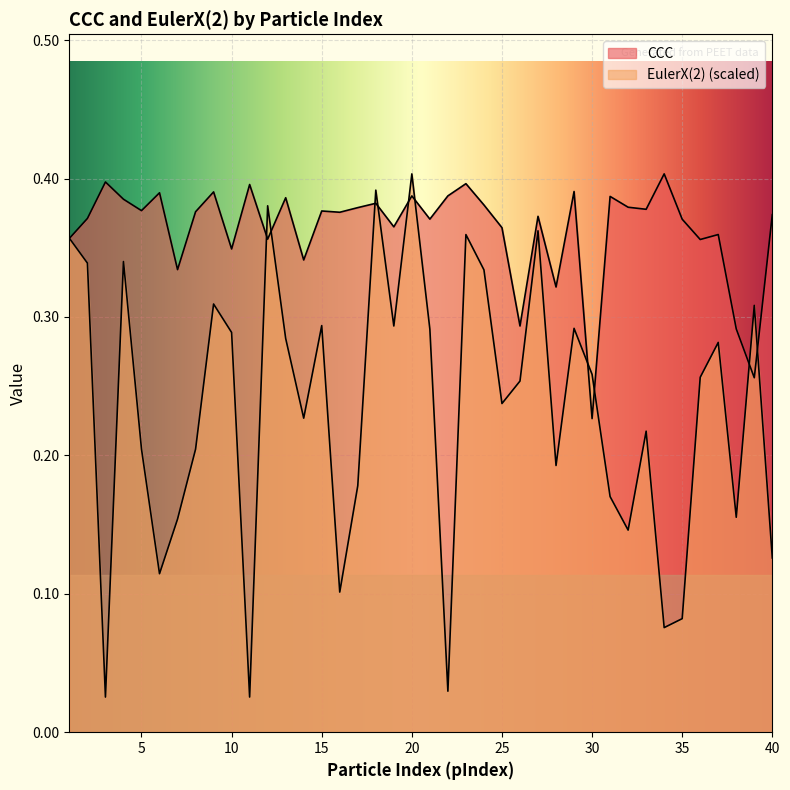

Where is the first local maximum for CCC?

3